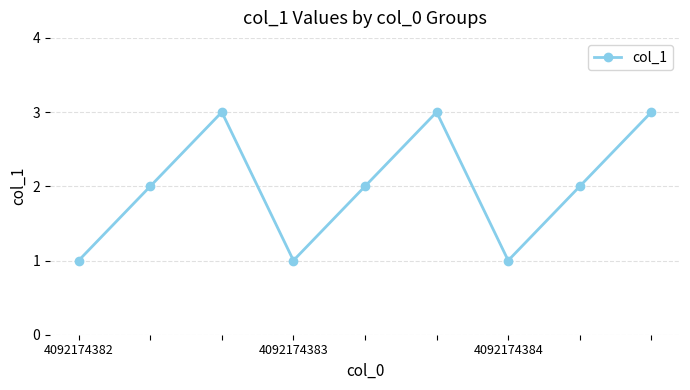

What is the value of the 8th point from the left?

2